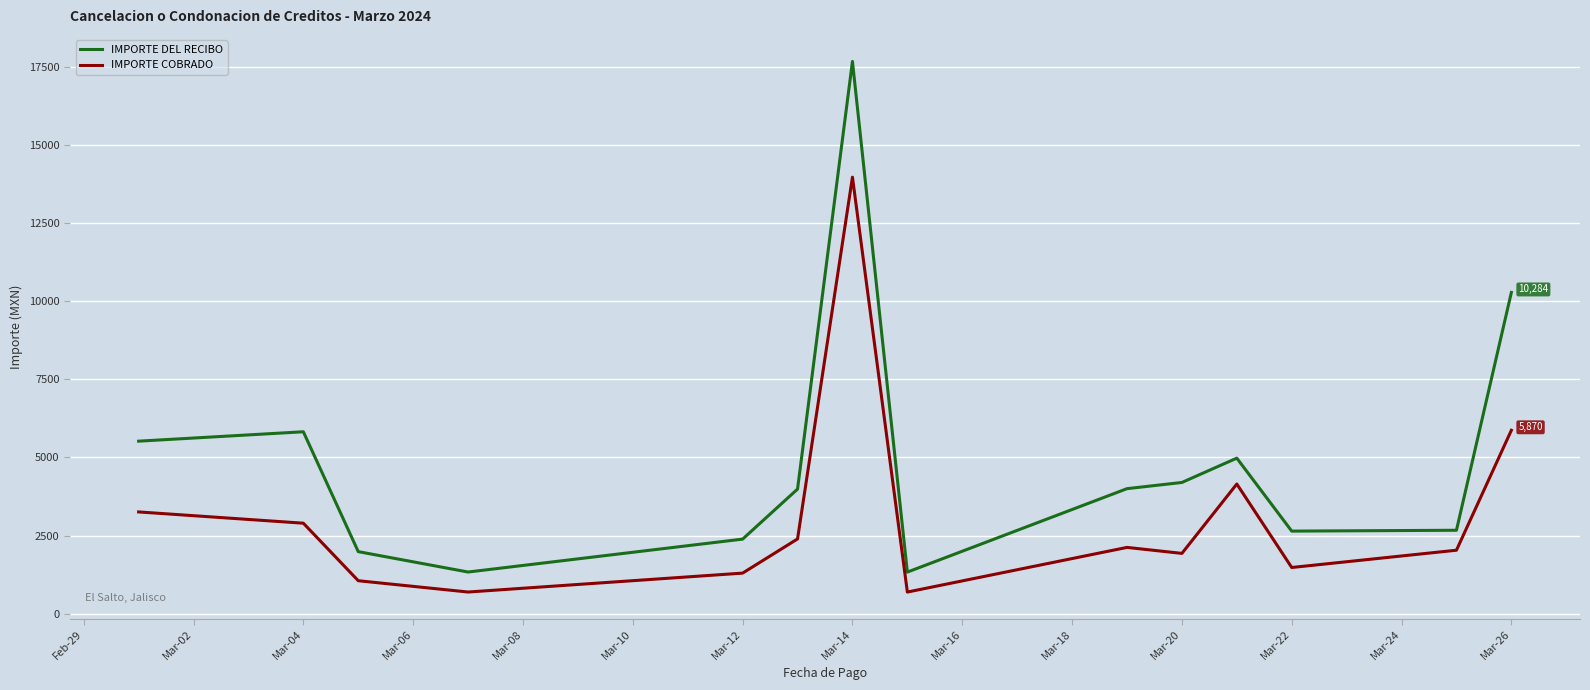

What is the lowest value of the IMPORTE DEL RECIBO series?

1329.7